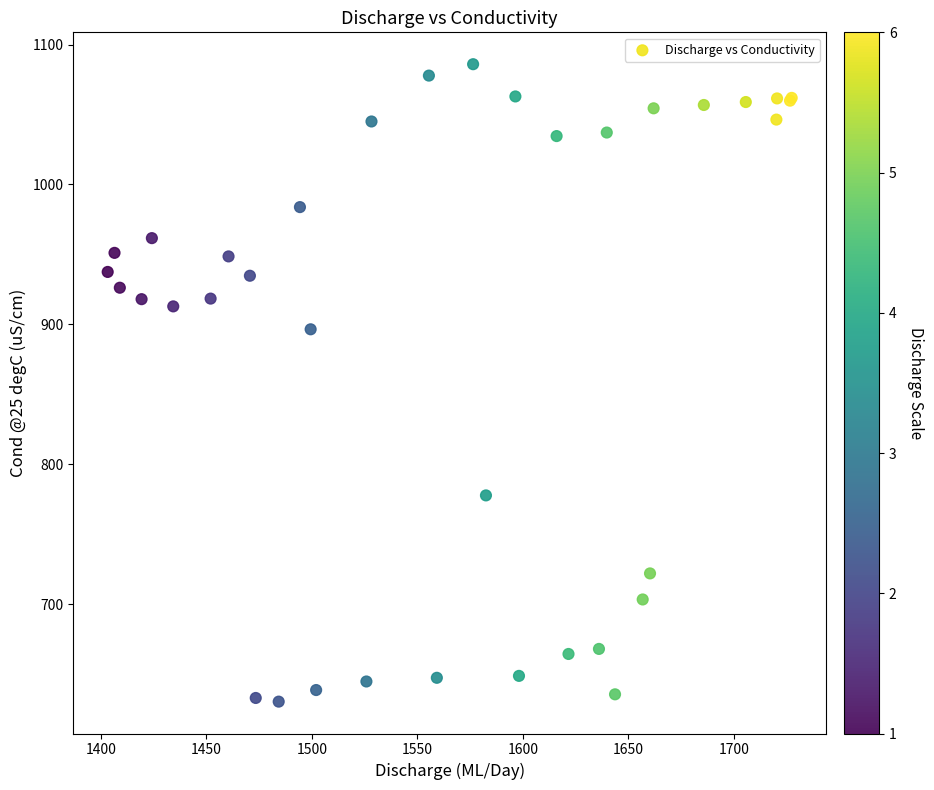

What Y value in the scatter plot is closest to 858?

896.5